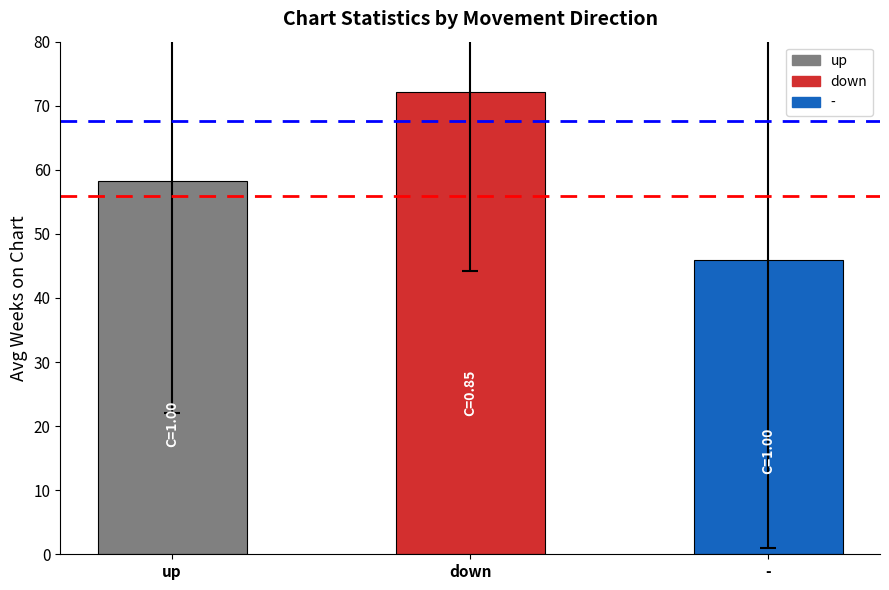

Approximately how many times larger is the value at down compared to up?

1.2